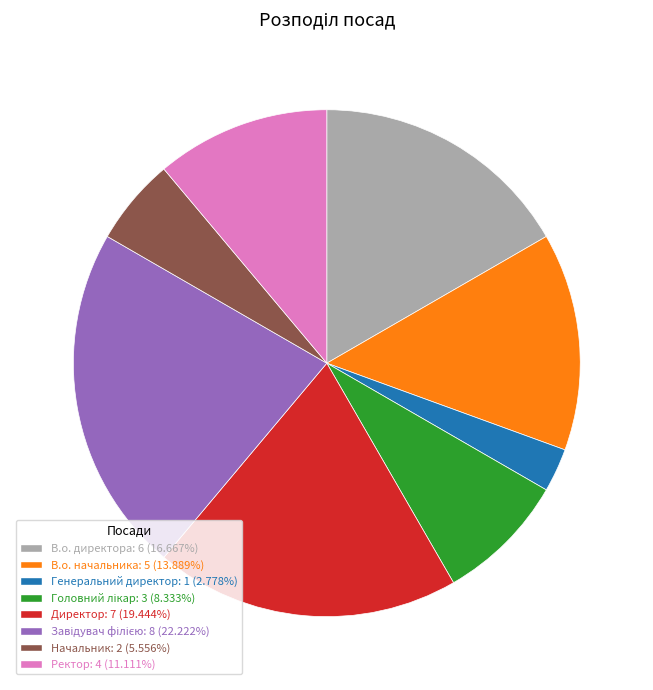

Between Начальник and Ректор, which is larger?

Ректор